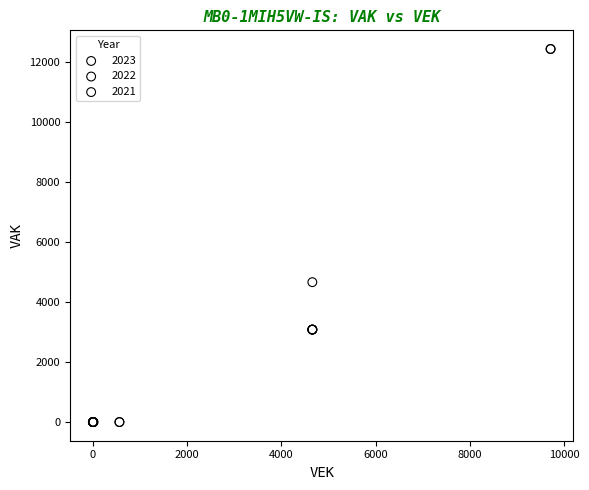

What are all the series names shown in the legend?

2023, 2022, 2021